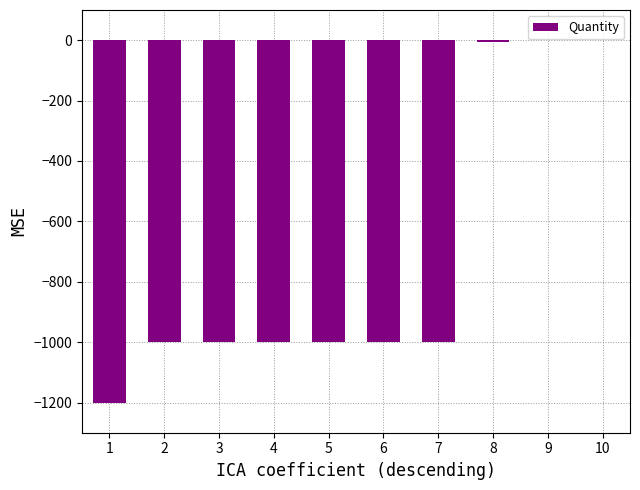

What is the sum of the values at 4 and 7?

-2000